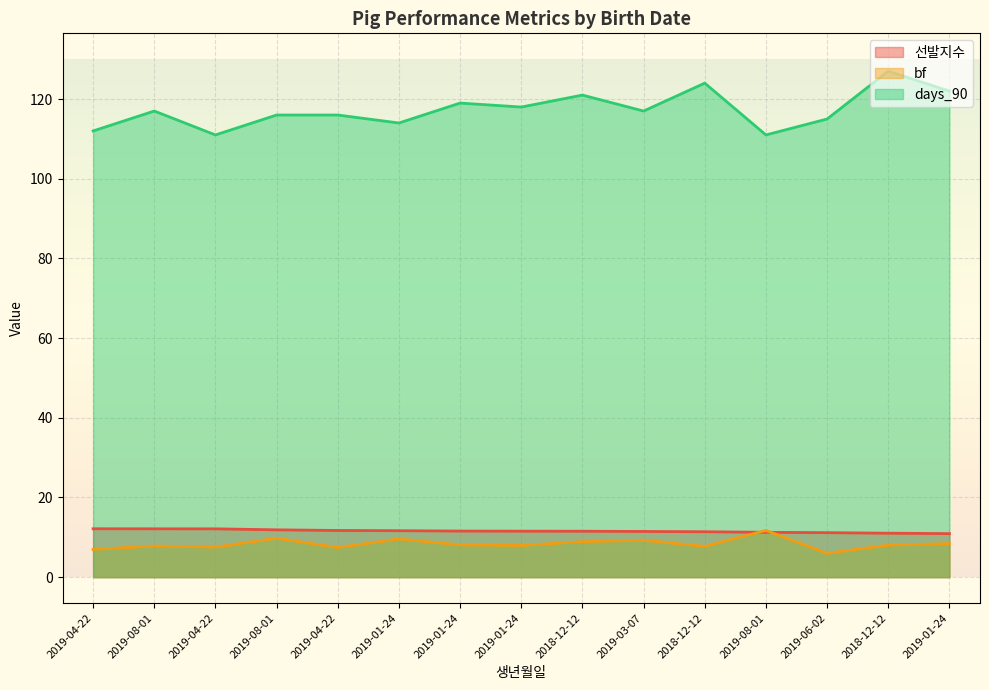

The bf series shows 4.2 at 2018-12-12. True or false?

False